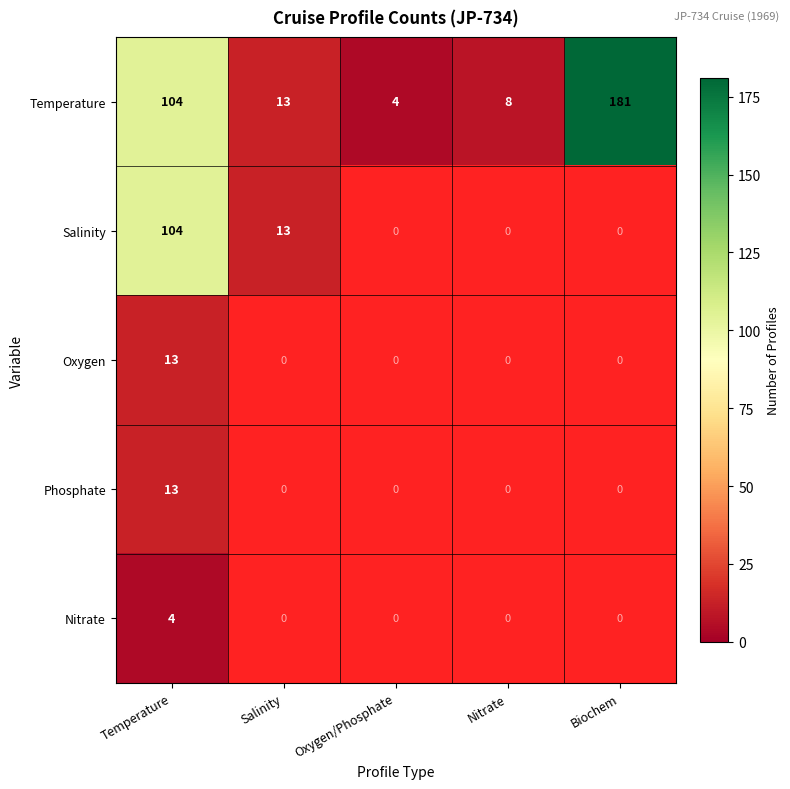

The Oxygen series shows 18.5 at Temperature. True or false?

False